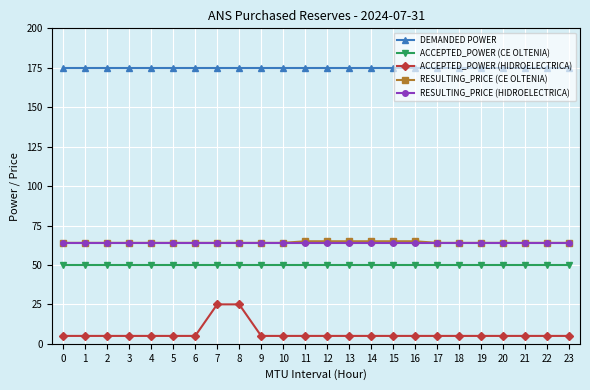

The DEMANDED POWER series shows 175 at 11. True or false?

True